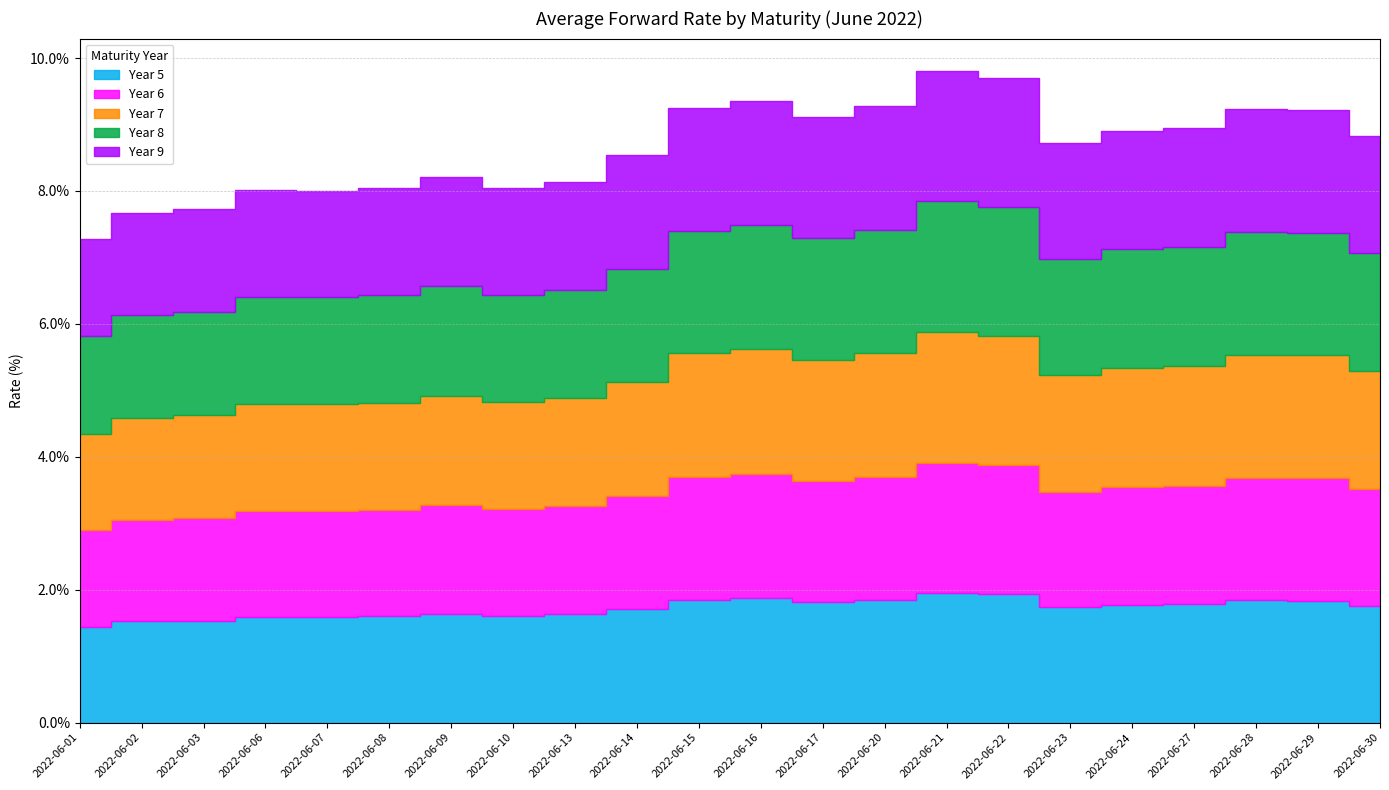

Rank the series by their maximum value, from lowest to highest.

Year 5, Year 6, Year 9, Year 7, Year 8